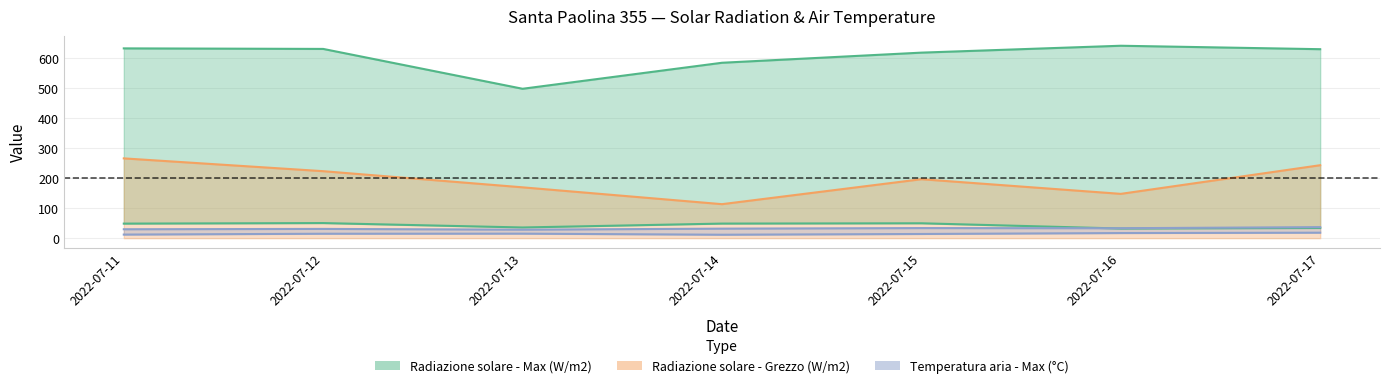

List the labels in order of Radiazione solare - Min (W/m2) value, largest first.

2022-07-12, 2022-07-15, 2022-07-14, 2022-07-11, 2022-07-13, 2022-07-17, 2022-07-16